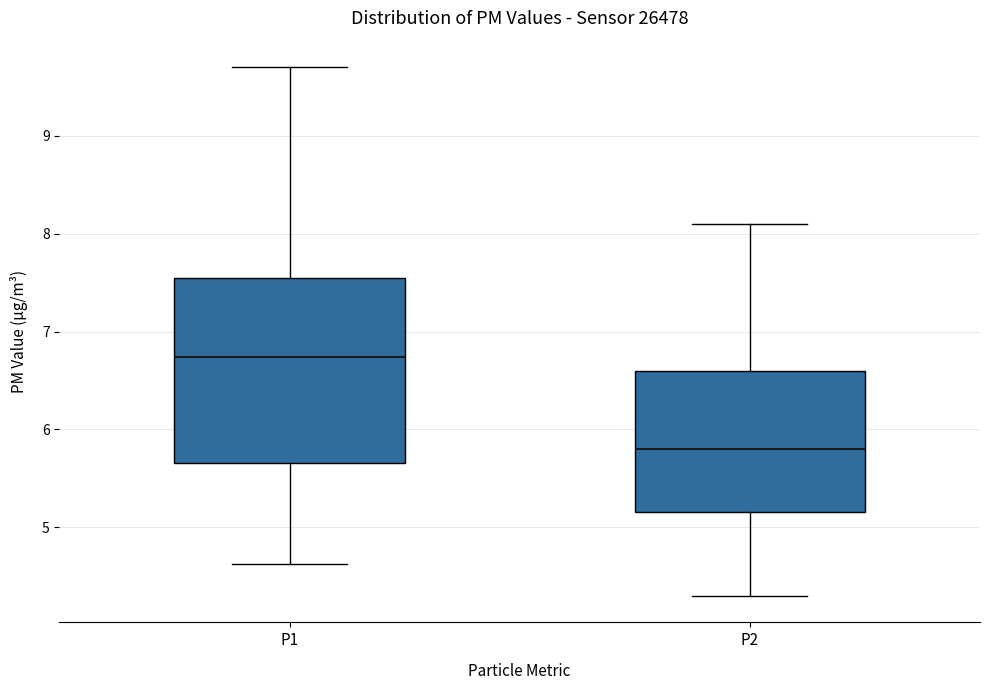

Where does the median line of the box for P1 sit on the y-axis? The values are not printed on the chart, so give them approximately, as read against the axis.

6.7